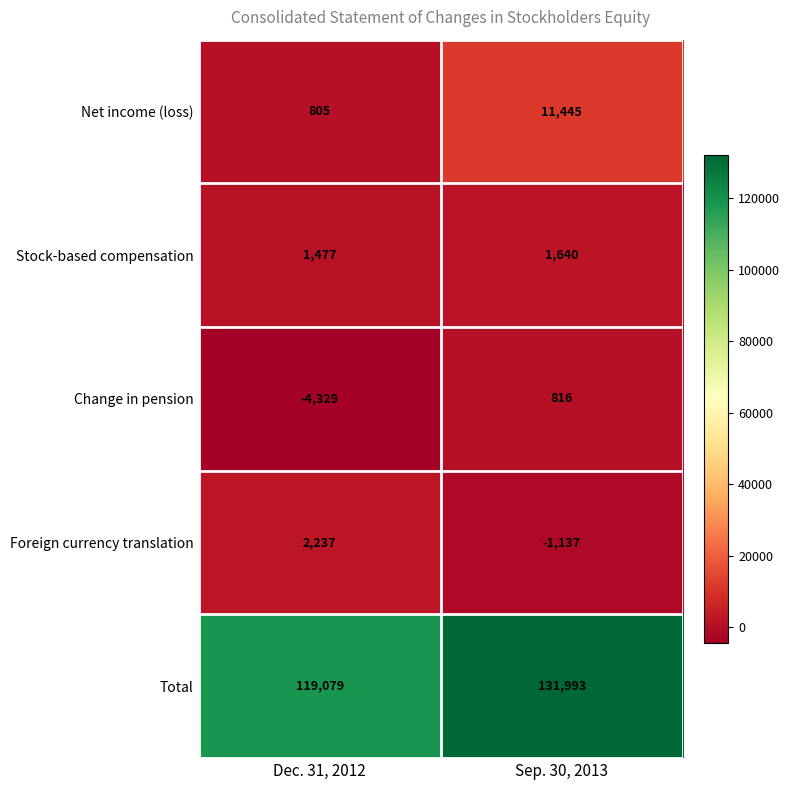

What is the total value across all series at Sep. 30, 2013?

144757